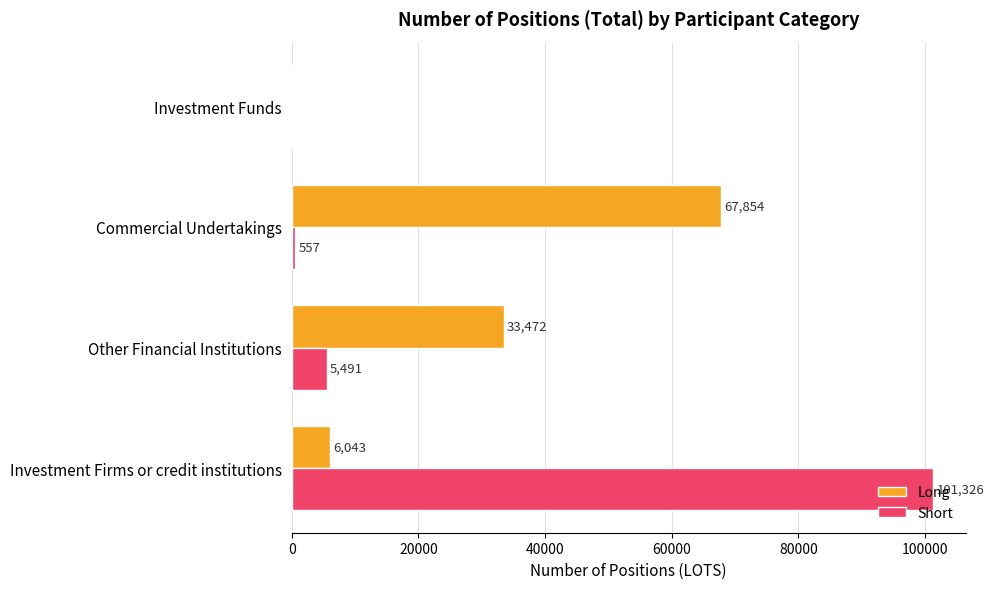

Count the number of data series in this chart.

2